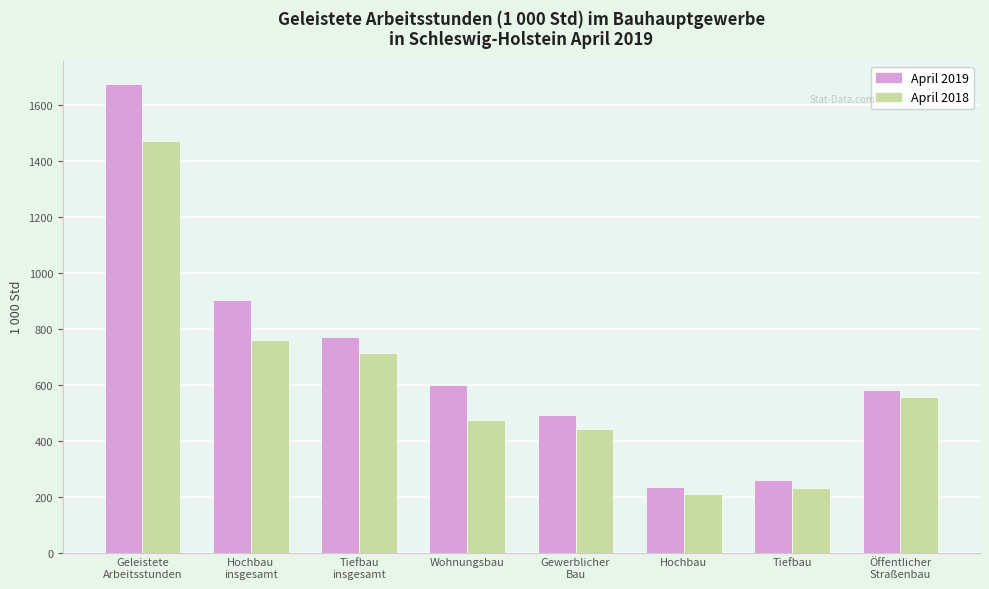

What is the label of the 5th bar from the right?

Wohnungsbau